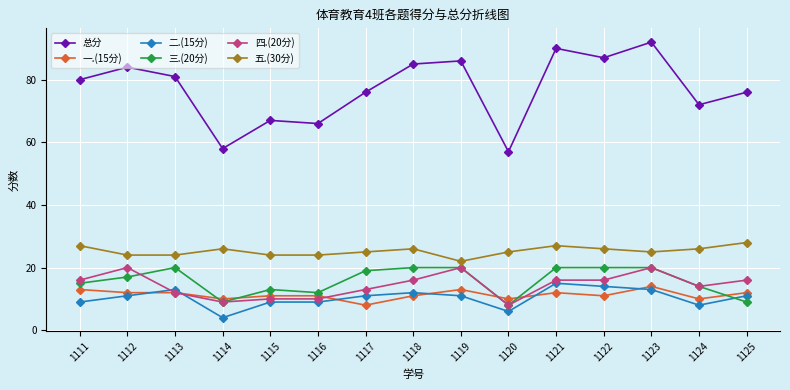

How many distinct data groups are displayed?

6